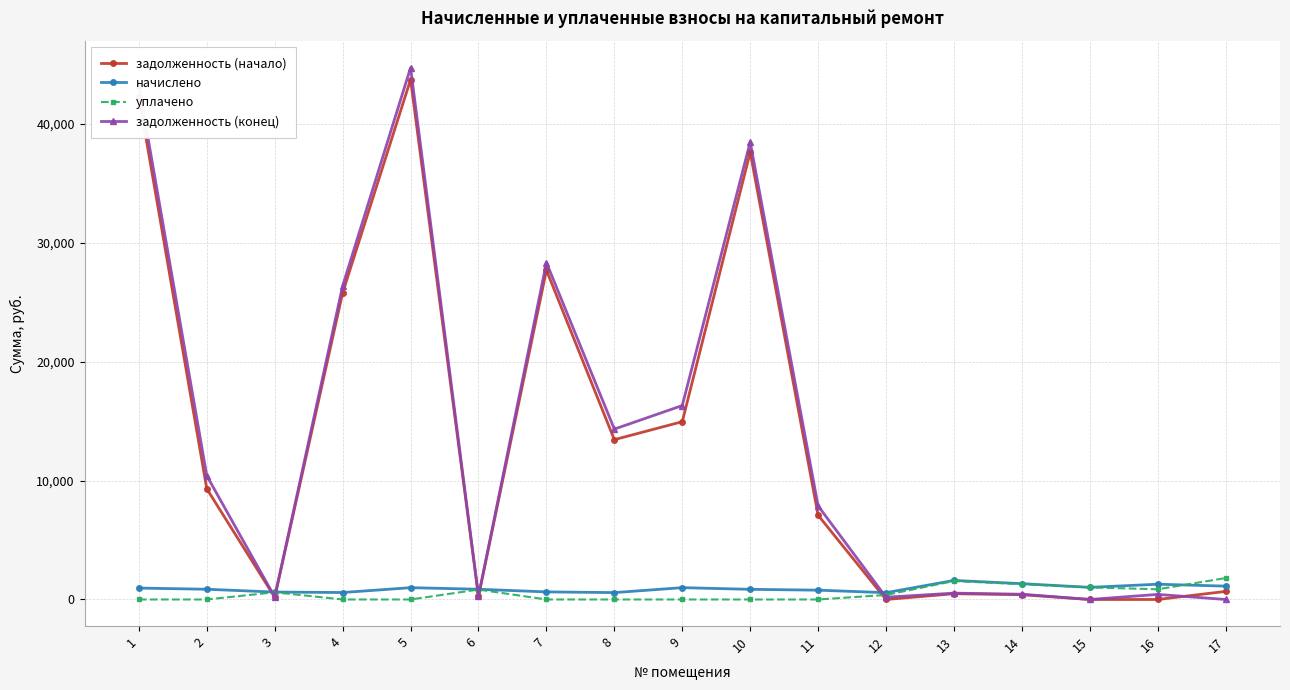

True or false: начислено has more than 1 points higher than both neighbors.

True